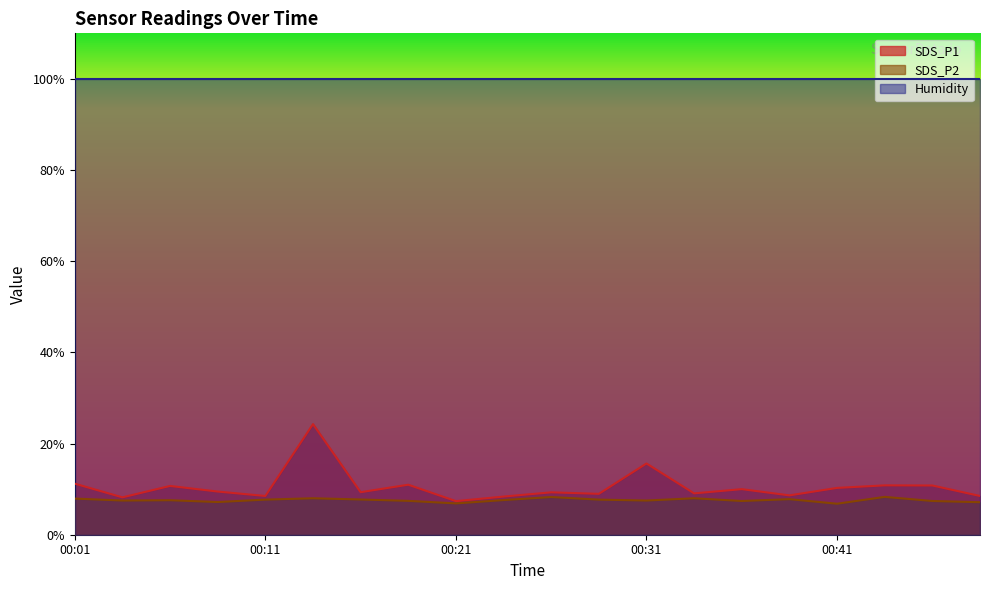

What is the average value of the SDS_P1 series?

10.5